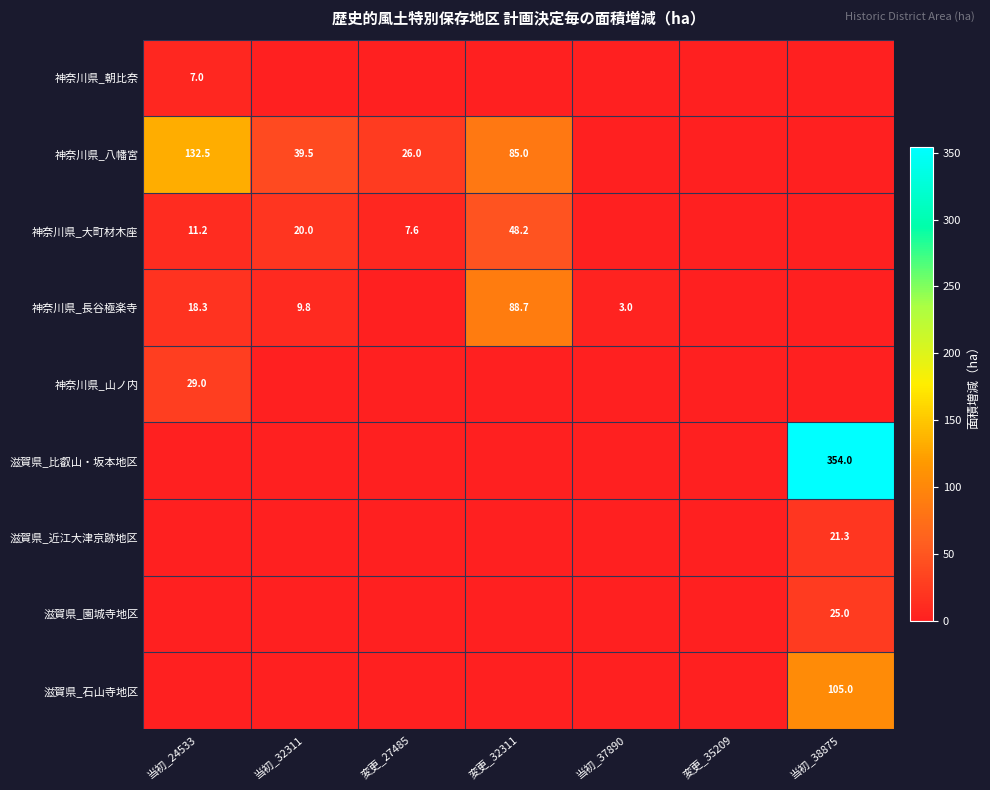

What is the spread (max minus min) of values at 当初_38875?

354.0